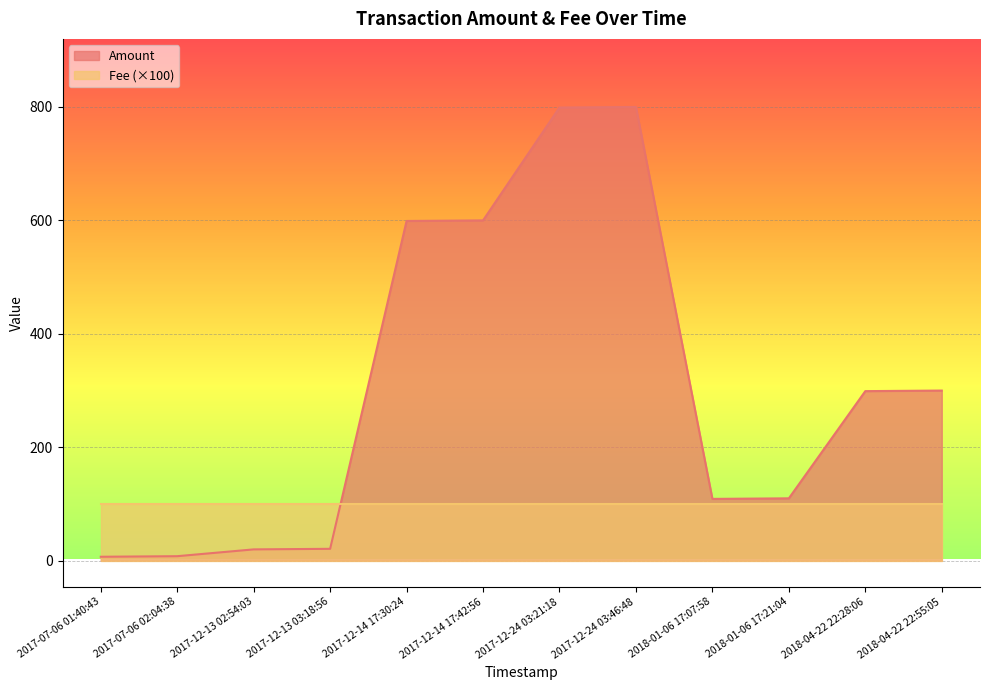

Does the chart display data point markers on the line(s)?

No